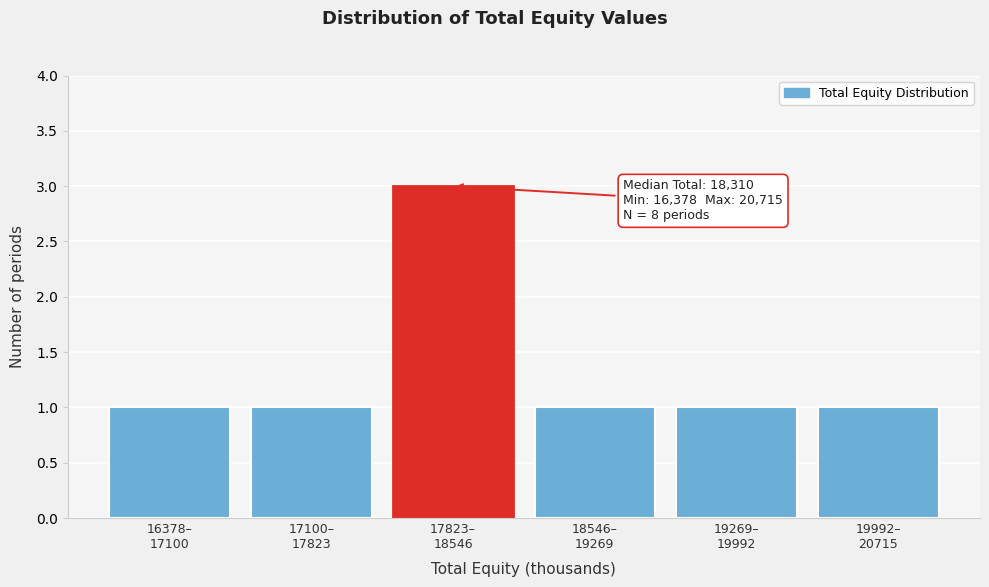

Reading left to right, extract all data points from this chart.

1	1	3	1	1	1